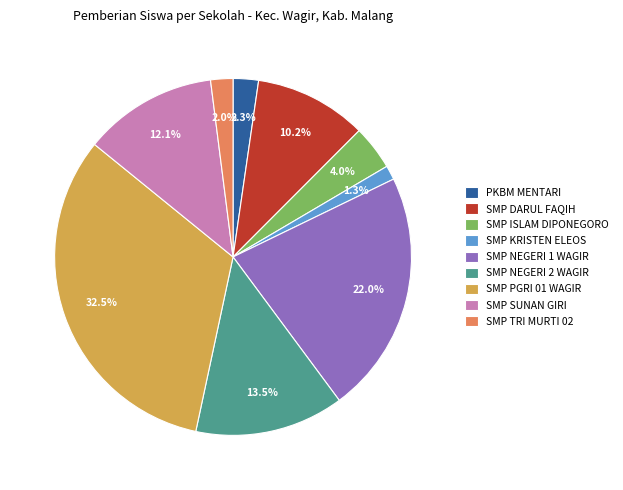

Which slice is the smallest?

SMP KRISTEN ELEOS